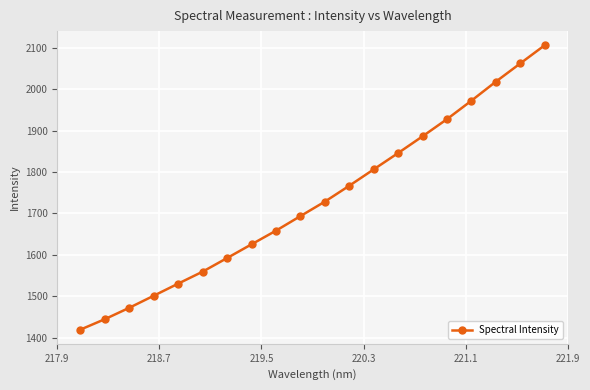

What is the smallest value displayed?

1419.7